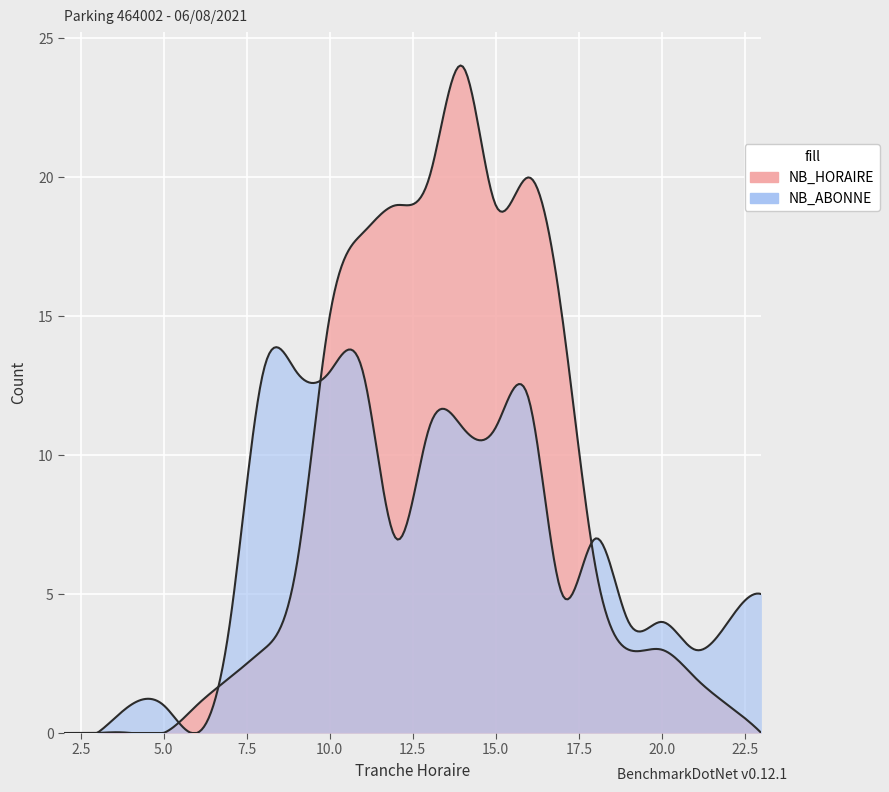

What is the value of the NB_ABONNE point at the 22nd from the left?

5